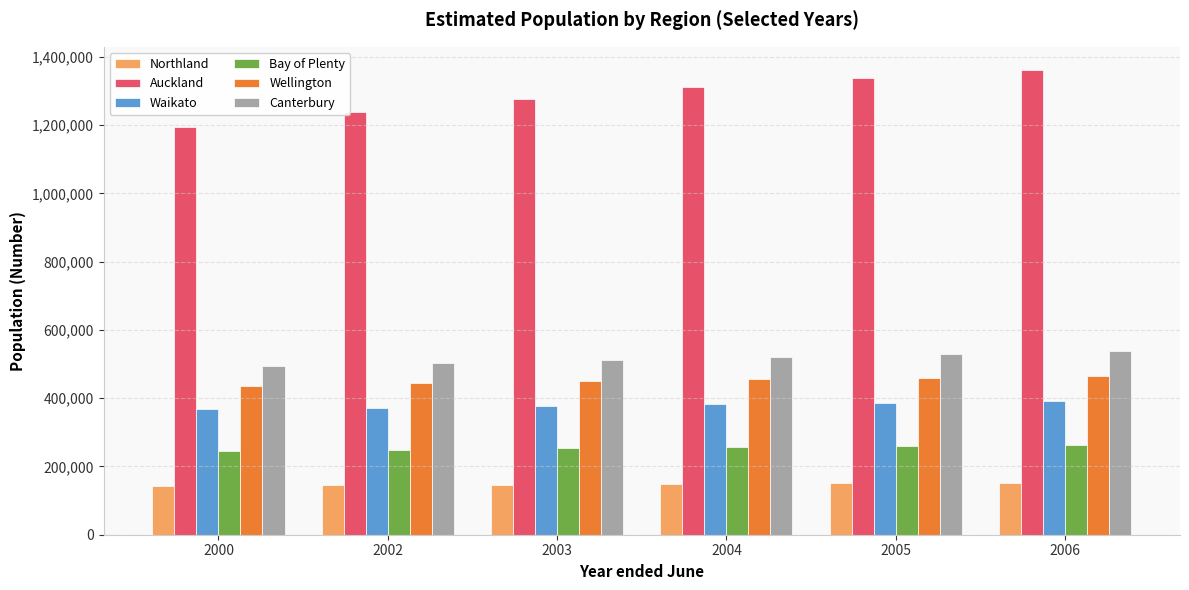

Is the value of Wellington at 2000 greater than the value of Auckland at 2004?

No